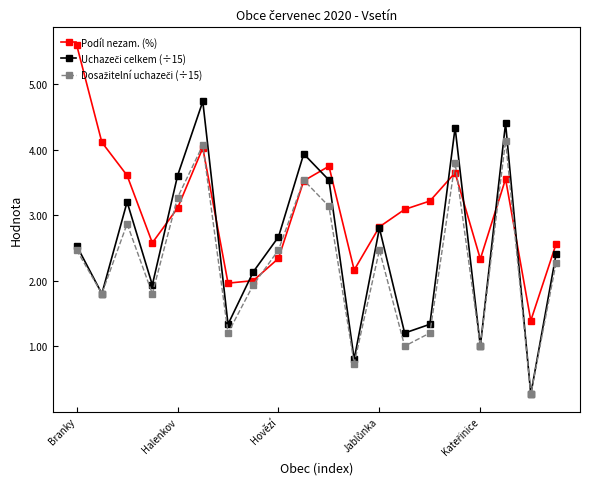

How many interior local valleys does the Podíl nezam. (%) series have?

5